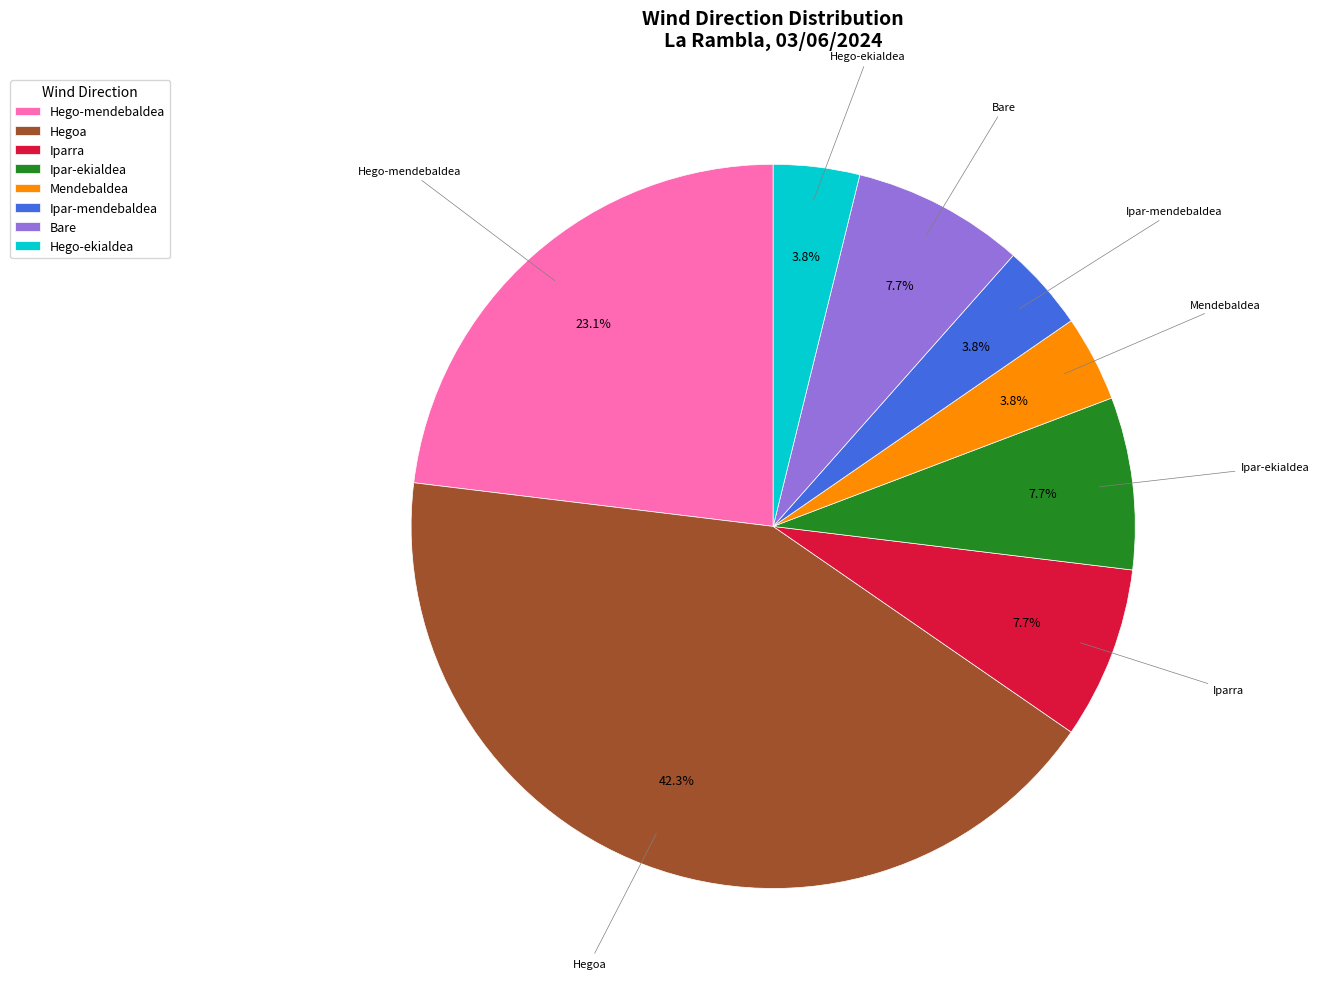

Is it true that Ipar-mendebaldea is 4% of the pie?

True